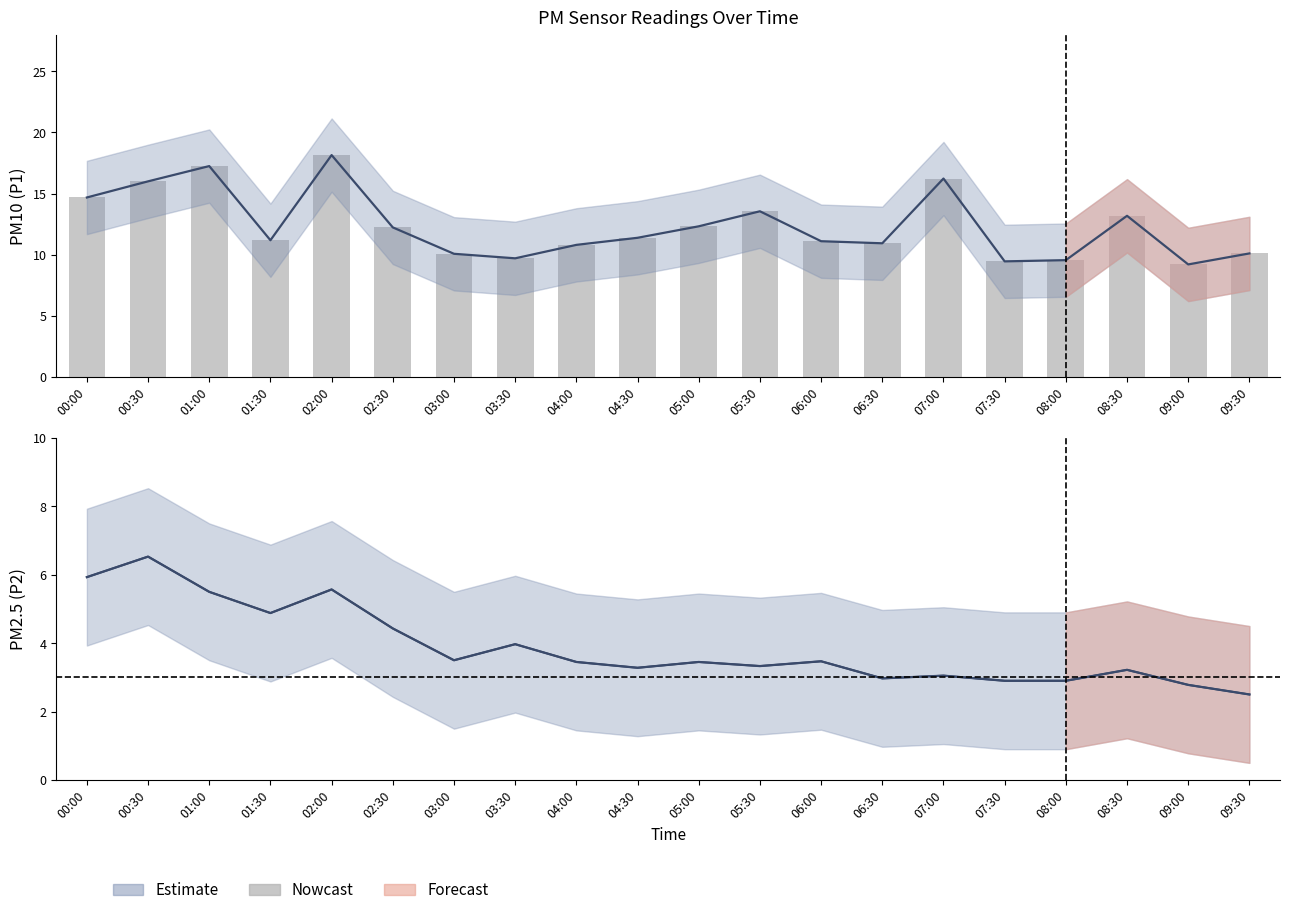

Count the number of categories in the chart.

20